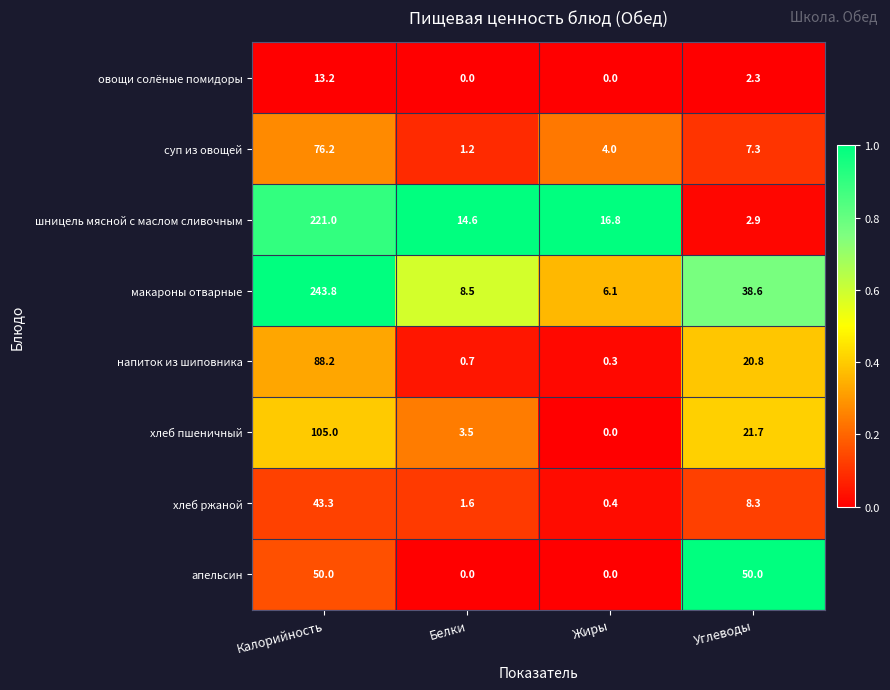

What is the sum of the шницель мясной с маслом сливочным values at Калорийность and Углеводы?

223.9